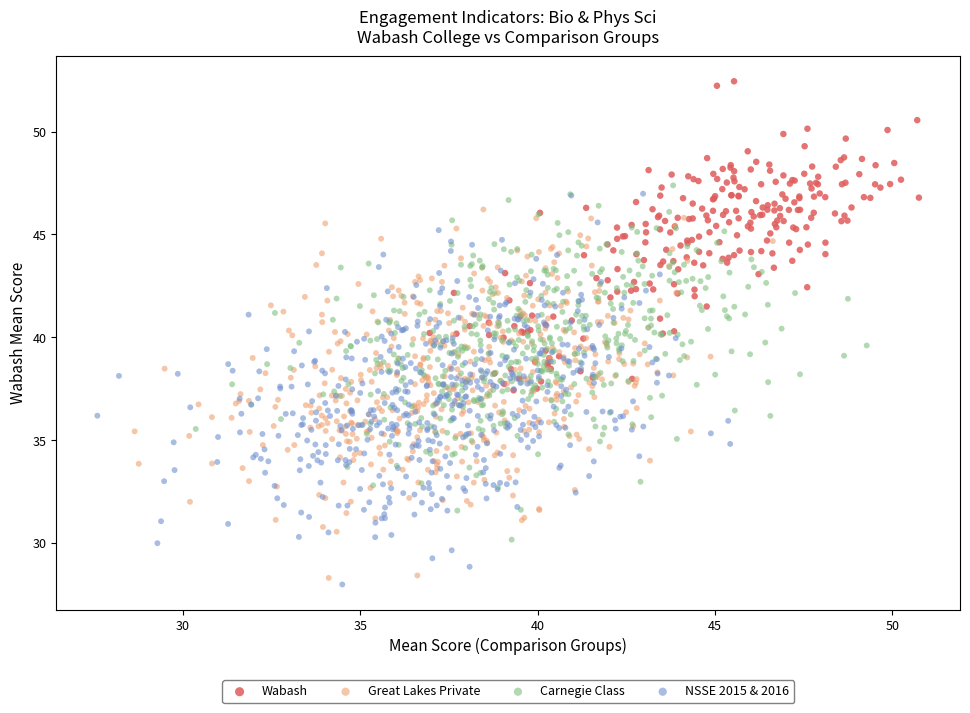

Which series reaches the maximum Y coordinate?

Wabash